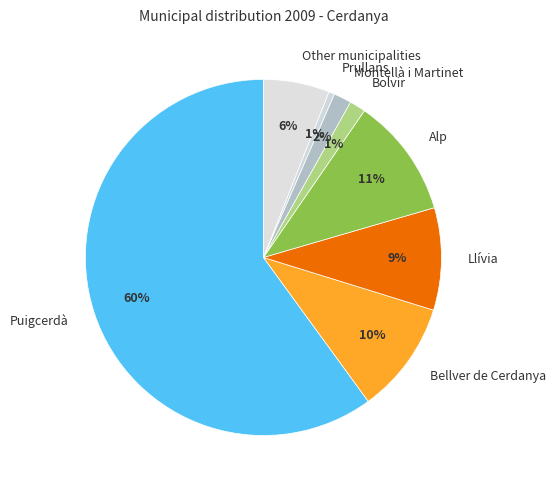

How many slices are in this pie chart?

8